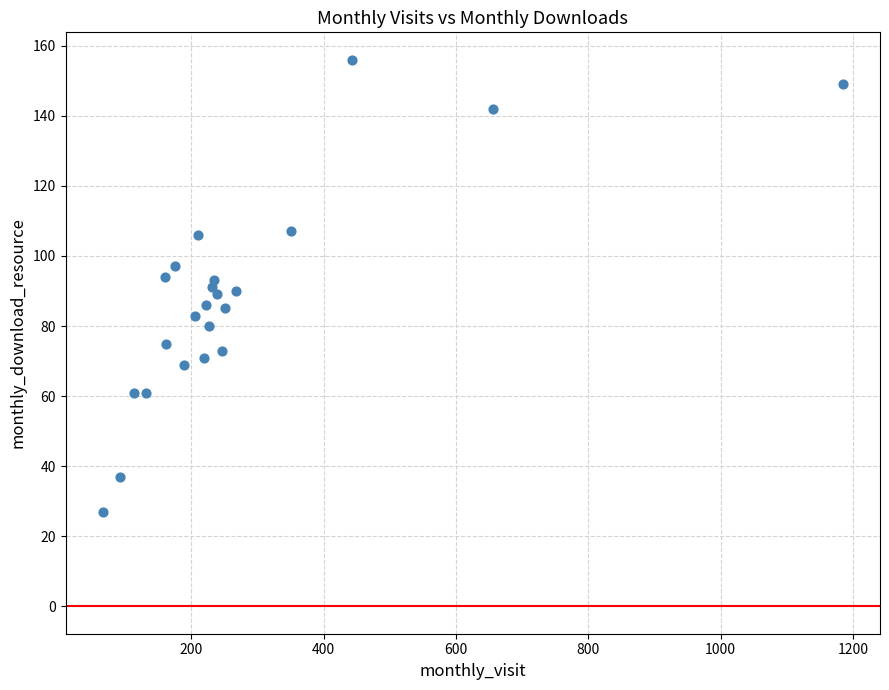

What is the range of Y values (max minus min)?

129